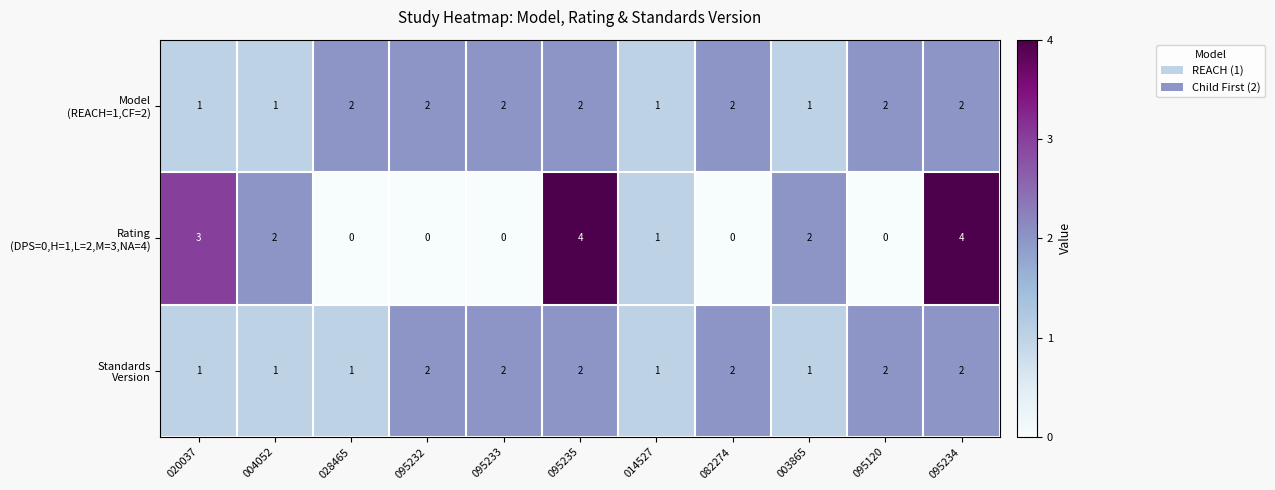

What is the total value across all series at 003865?

4